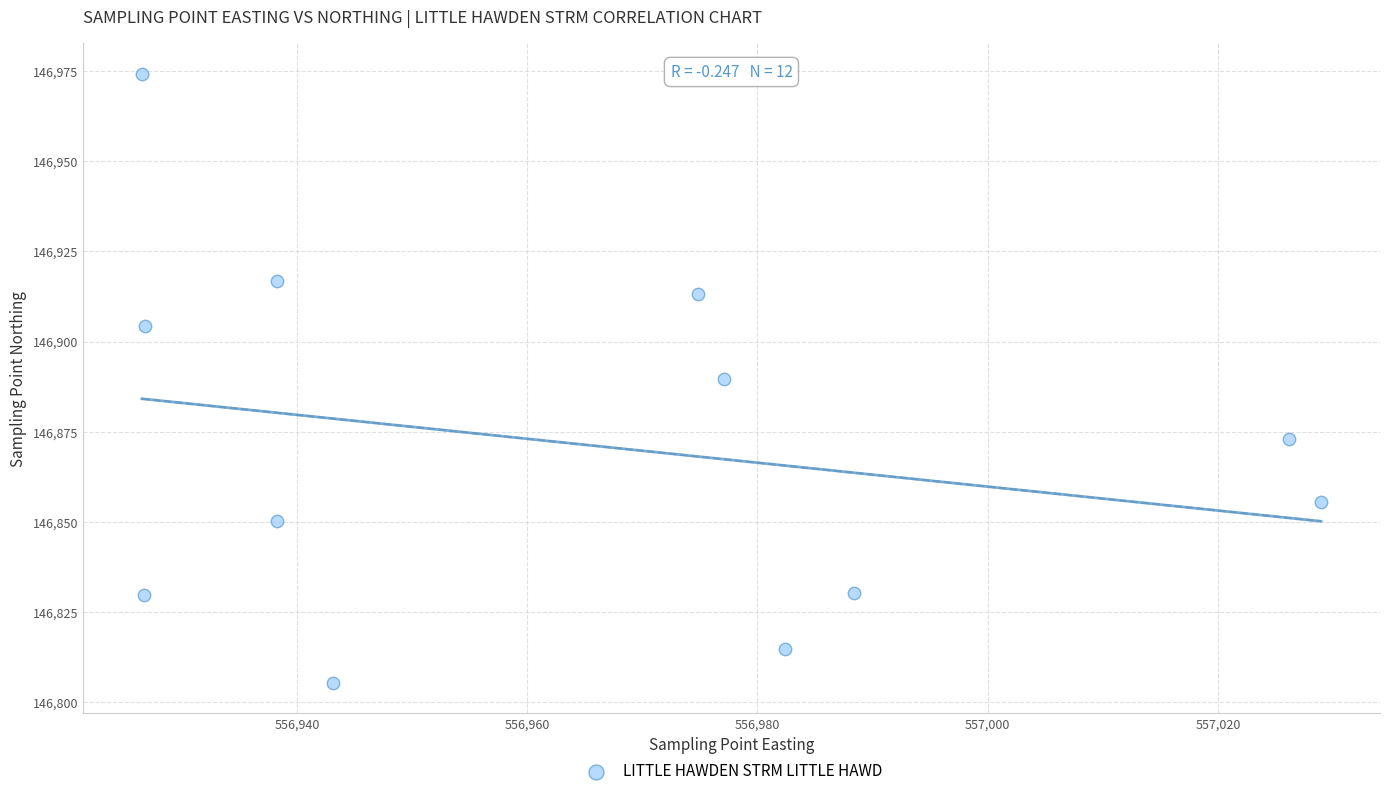

What is the average Y value?

146871.4